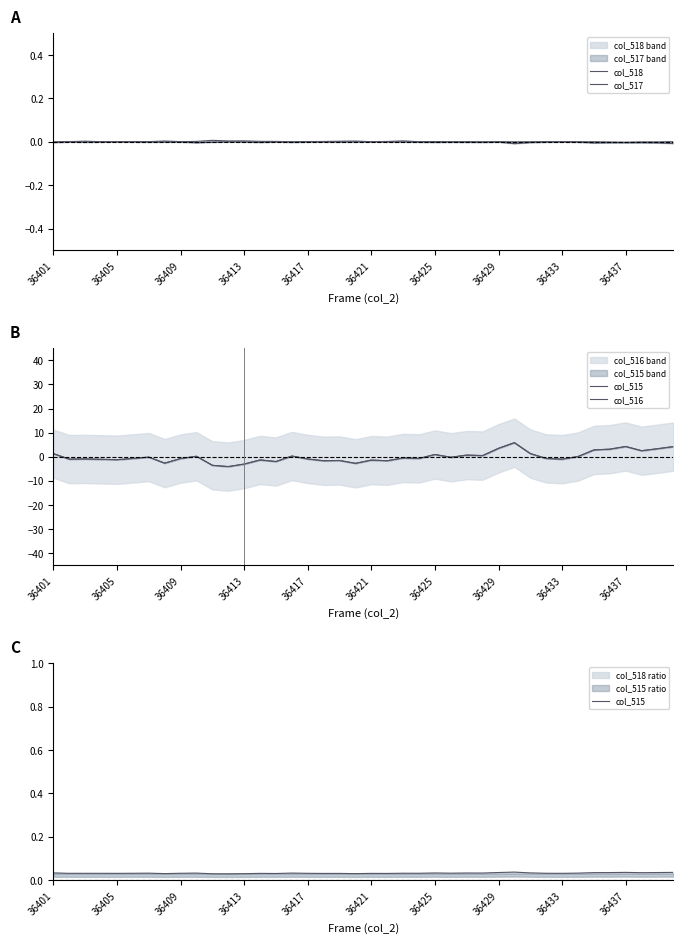

Rank the series at 10 from highest to lowest value.

col_515, col_518, col_517, col_516